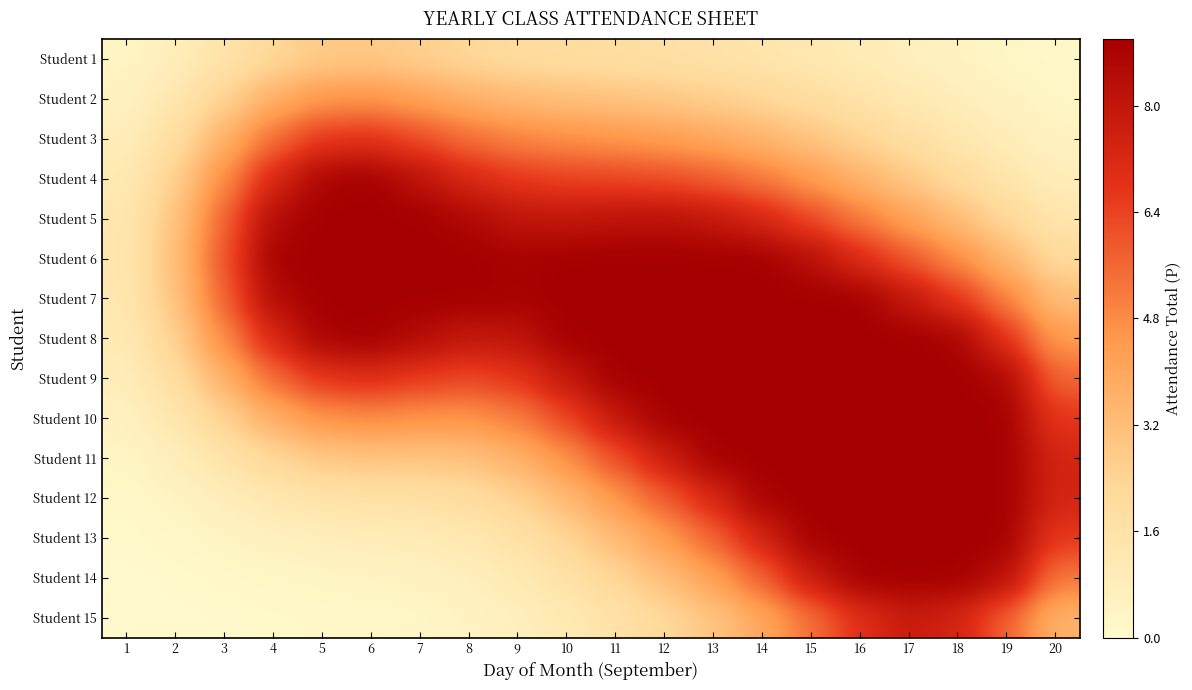

Which series has the widest spread of values?

Student 14